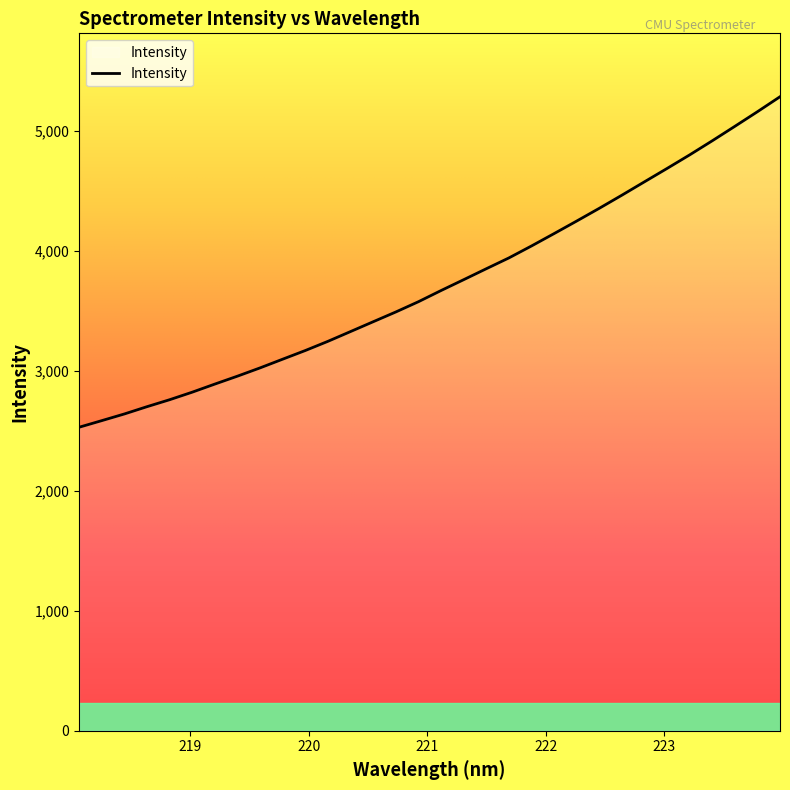

What is the difference between the maximum and minimum values?

2755.3